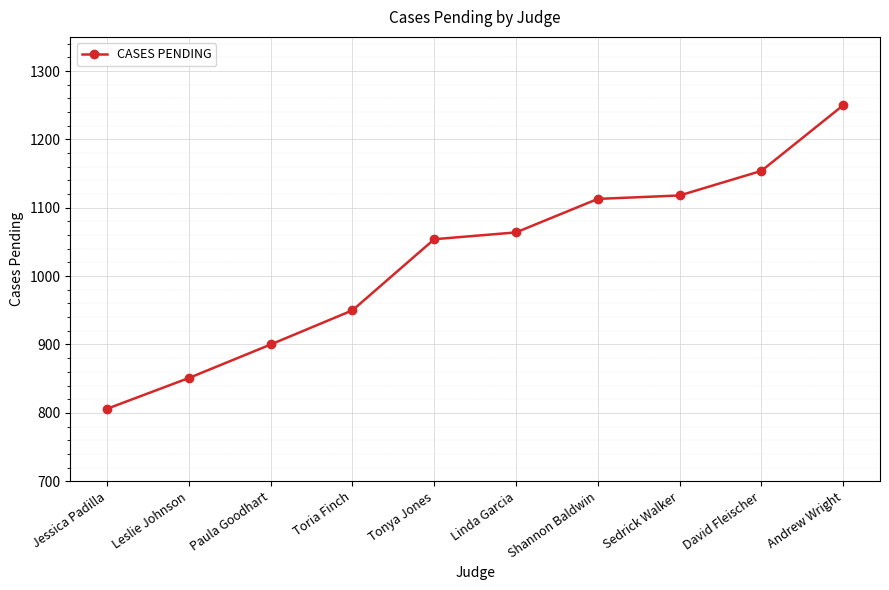

At which category does the chart reach its minimum across all series?

Jessica Padilla